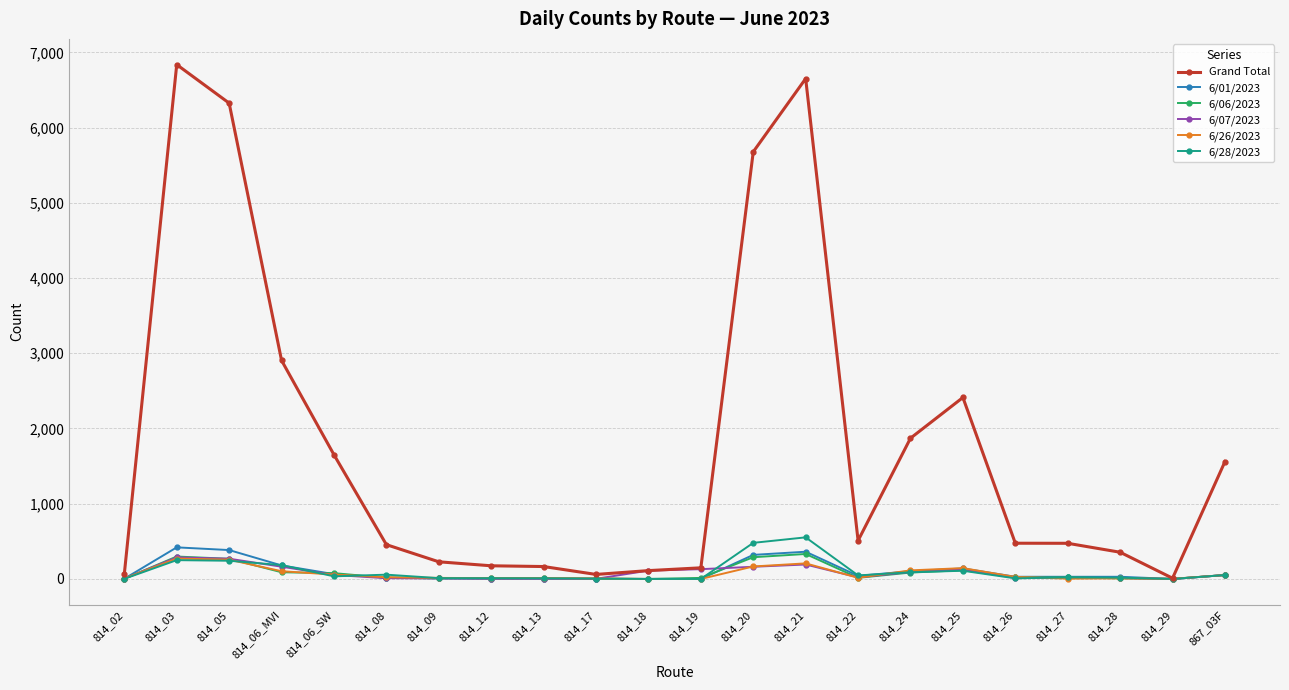

What position from the right is 814_12?

15